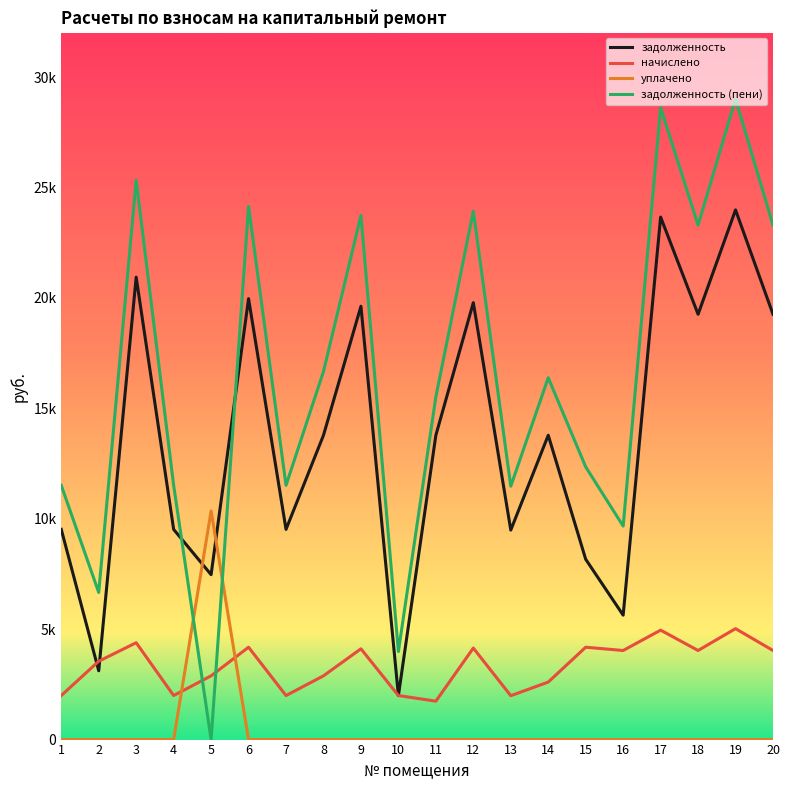

What is the sum of all уплачено values?

10352.3